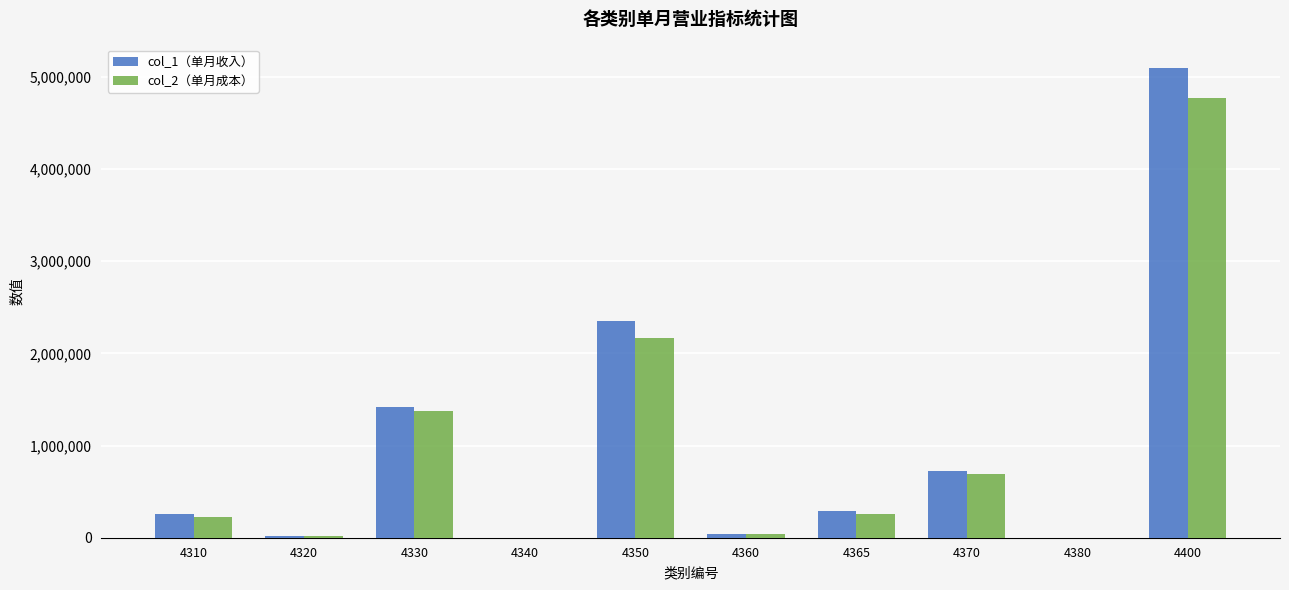

Read the col_1（单月收入） value at 4380, to the nearest 10.

870